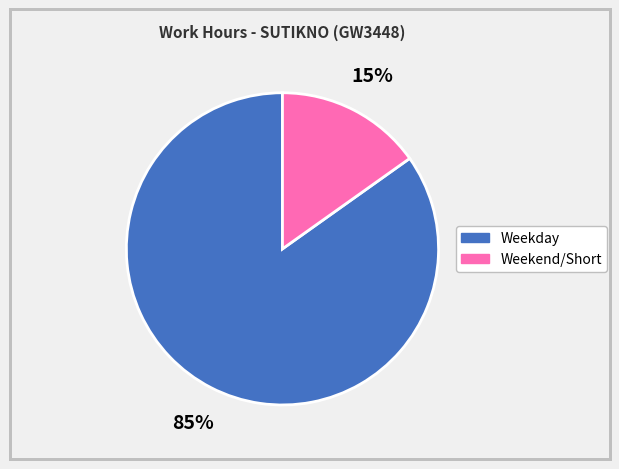

Does any single category account for the majority?

Yes